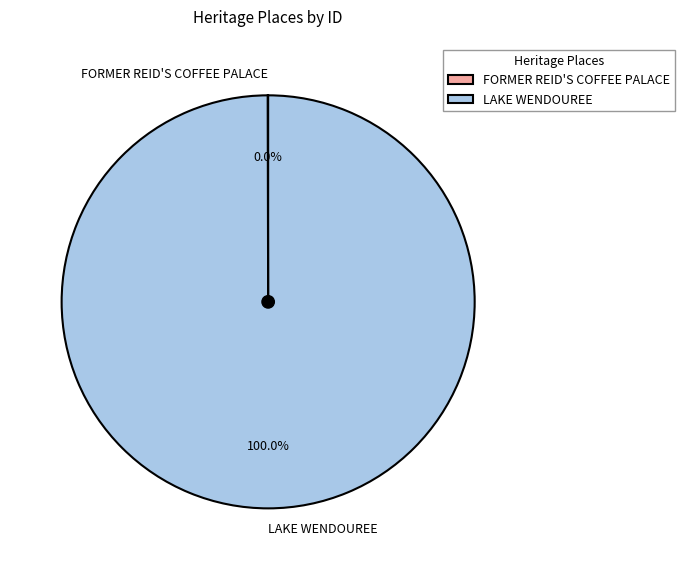

What is the largest slice in the pie chart?

LAKE WENDOUREE